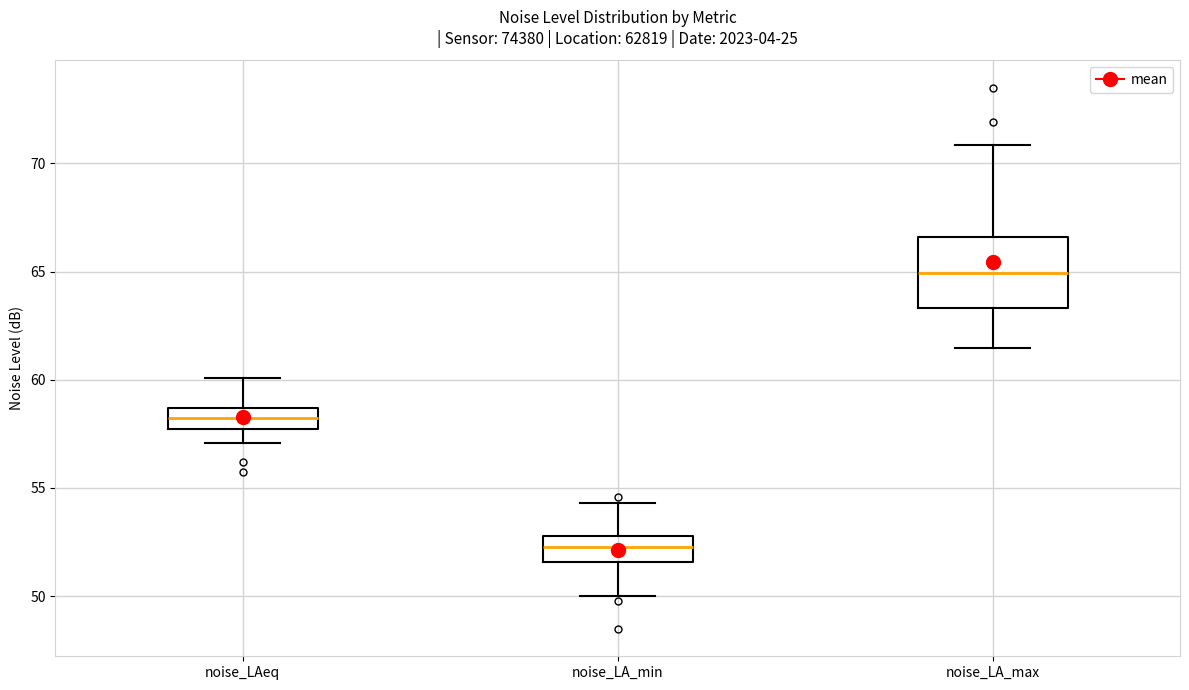

Reading left to right, transcribe this box plot: for each box, give where its median line is, the range the box spans, and where its two whiskers end, as read against the y-axis. The values are not printed on the chart, so give them approximately, as read against the axis.

noise_LAeq: median 58.5 (inside the box), box 57.5 to 58.5, whiskers 57.0 to 60.0
noise_LA_min: median 52.5, box 51.5 to 53.0, whiskers 50.0 to 54.5
noise_LA_max: median 65.0, box 63.5 to 66.5, whiskers 61.5 to 71.0